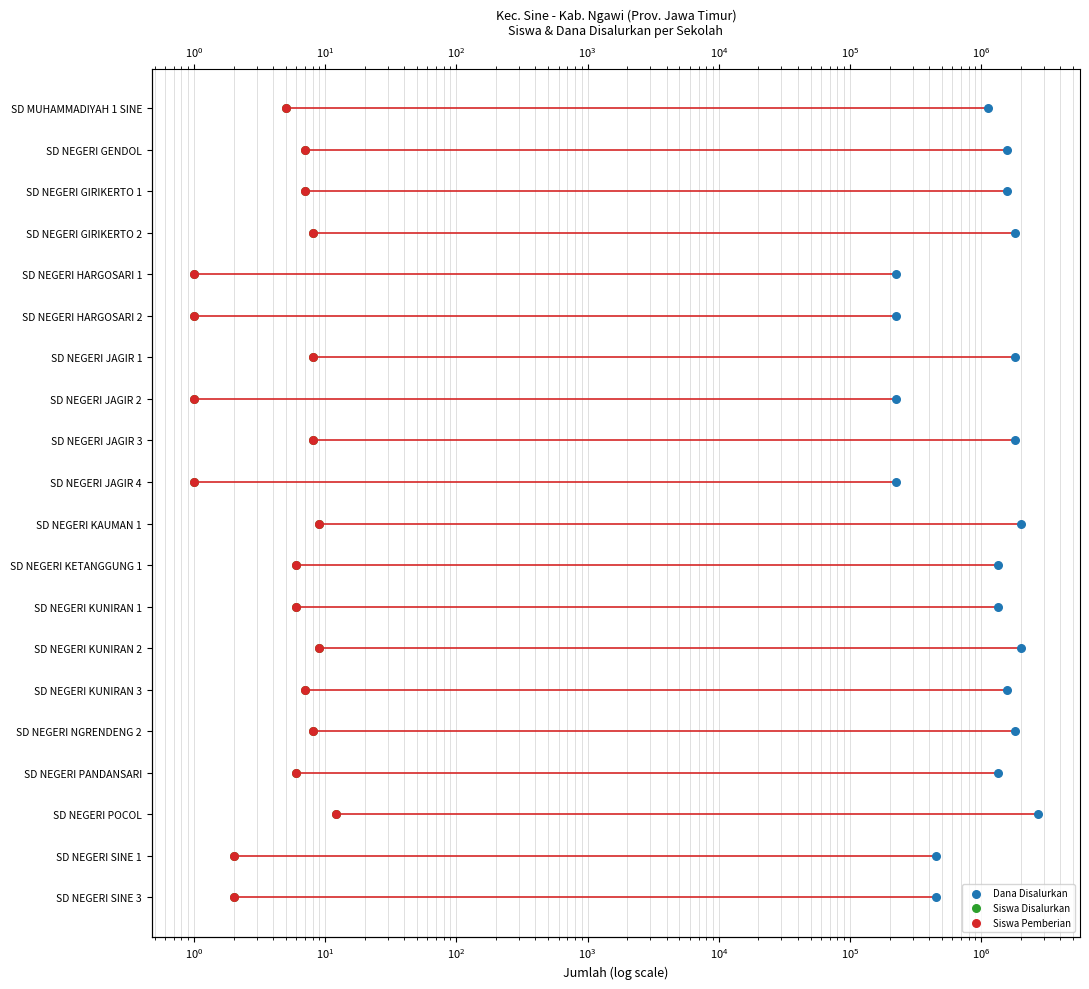

What are all the series names shown in the legend?

Dana Disalurkan, Siswa Disalurkan, Siswa Pemberian